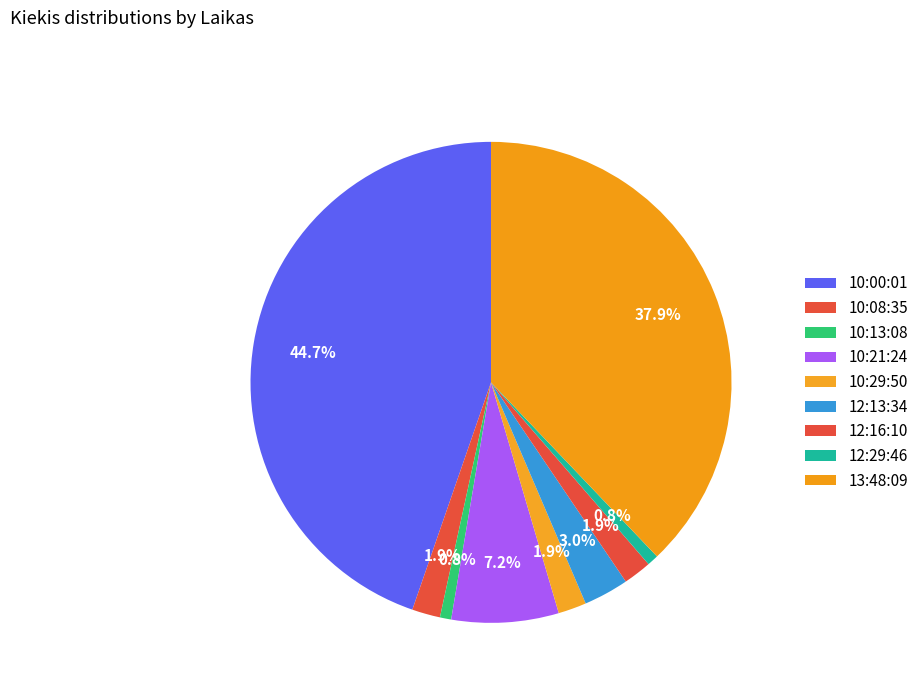

What percentage is the 12:16:10 slice, to the nearest percent?

2%